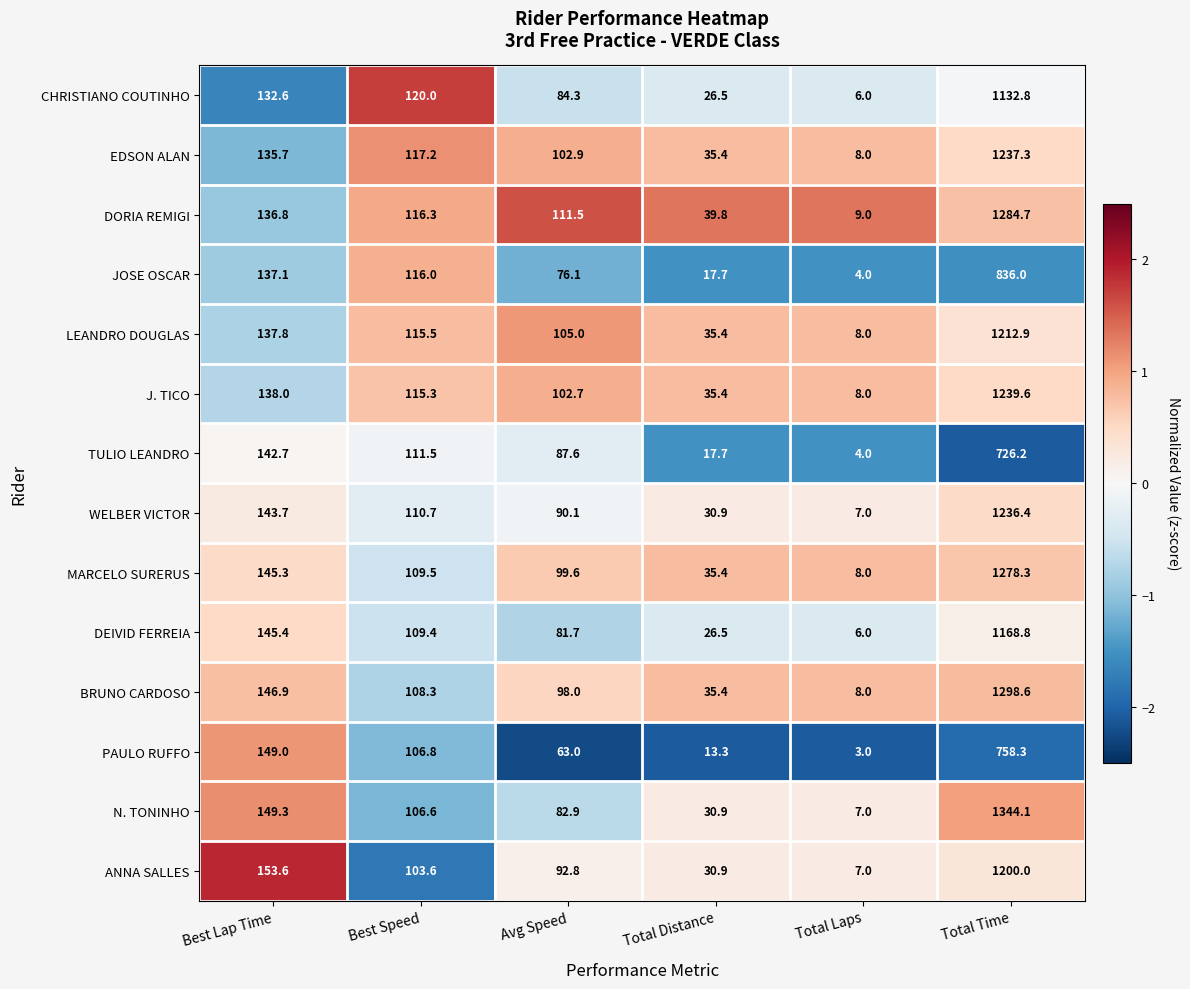

True or false: BRUNO CARDOSO has a value of 8.0 at Total Laps.

True